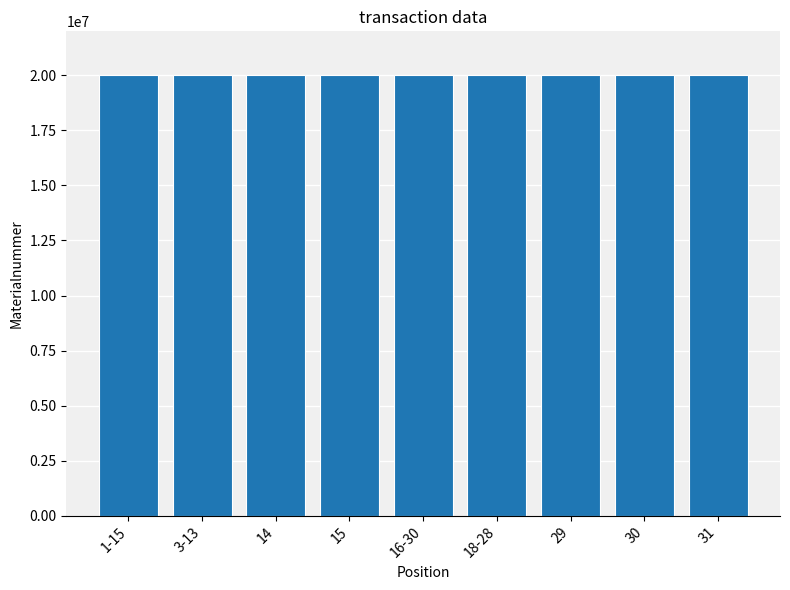

What is the maximum value shown in the chart?

20004996